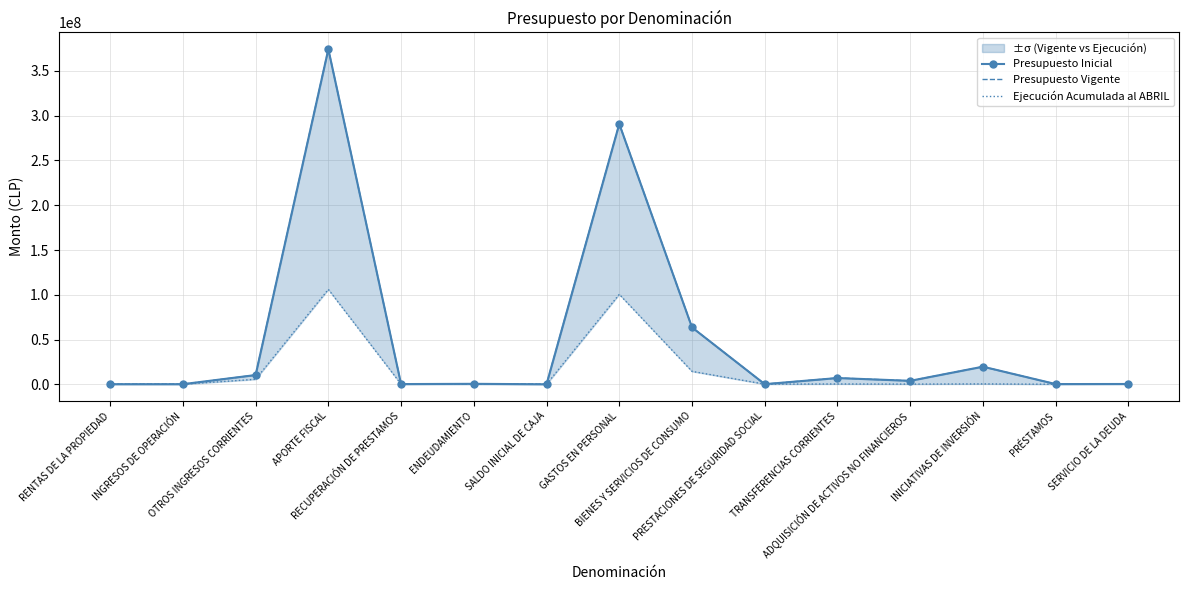

Which series has the largest total across all categories?

Presupuesto Vigente